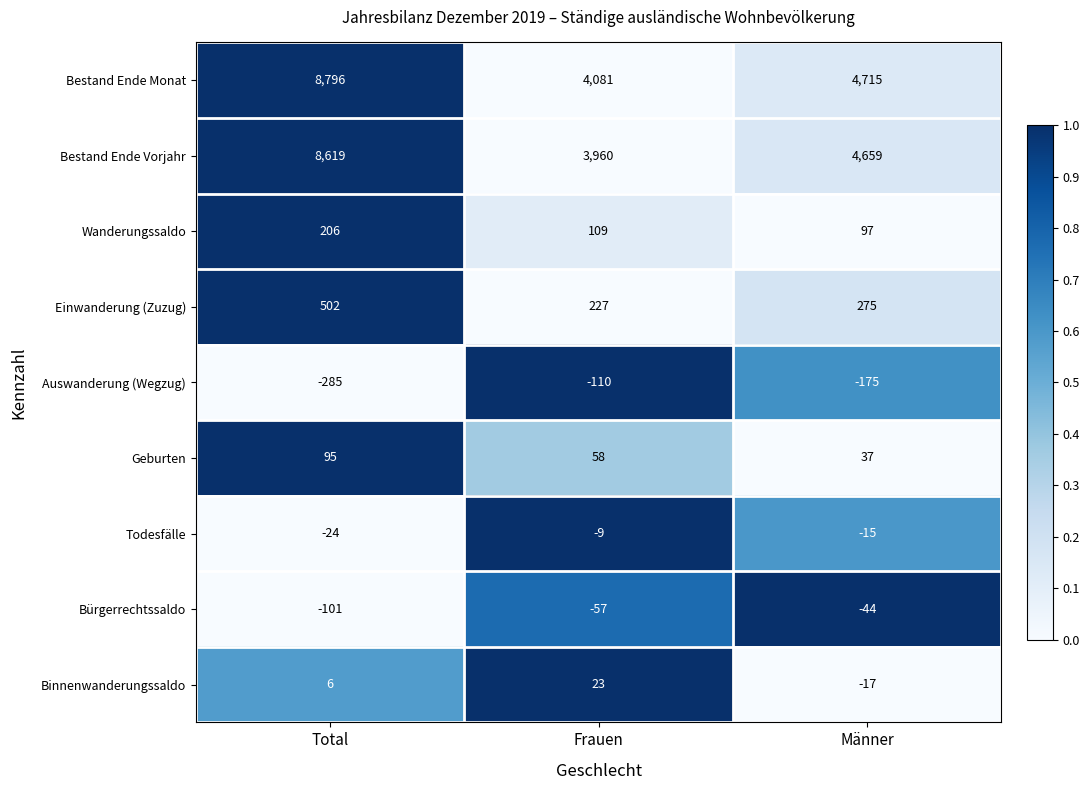

At which category does the chart reach its peak across all series?

Total